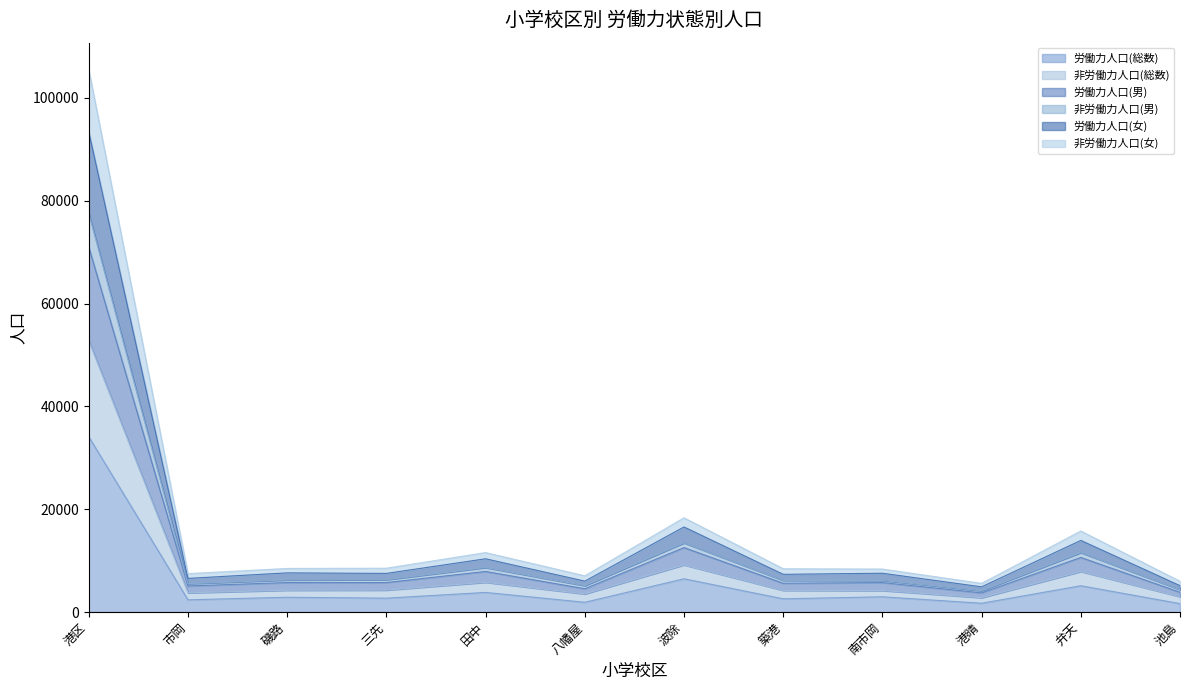

True or false: 労働力人口(男) and 非労働力人口(女) intersect in this chart.

False